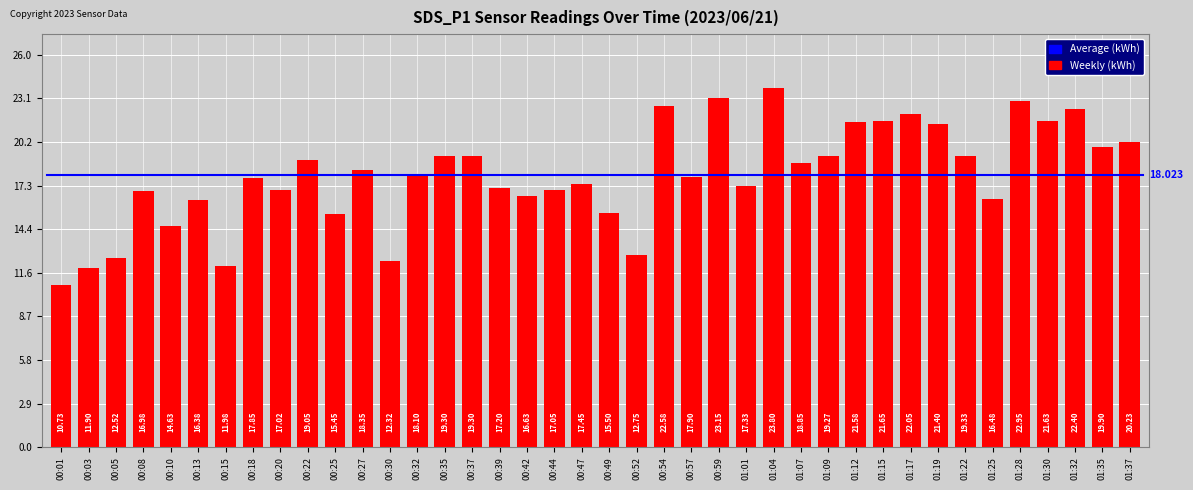

What is the approximate value at 00:01?

10.7